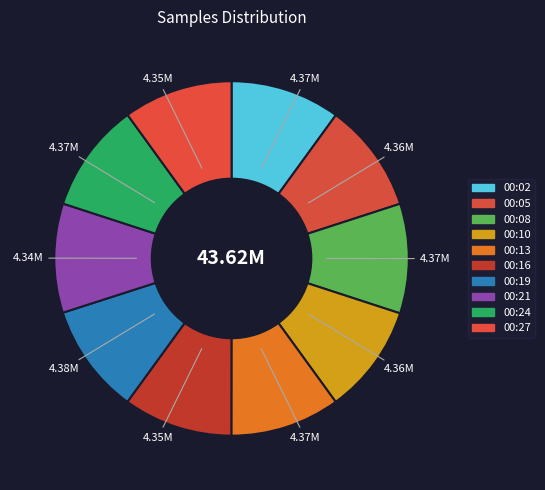

The 00:16 slice represents 10% of the pie. True or false?

True